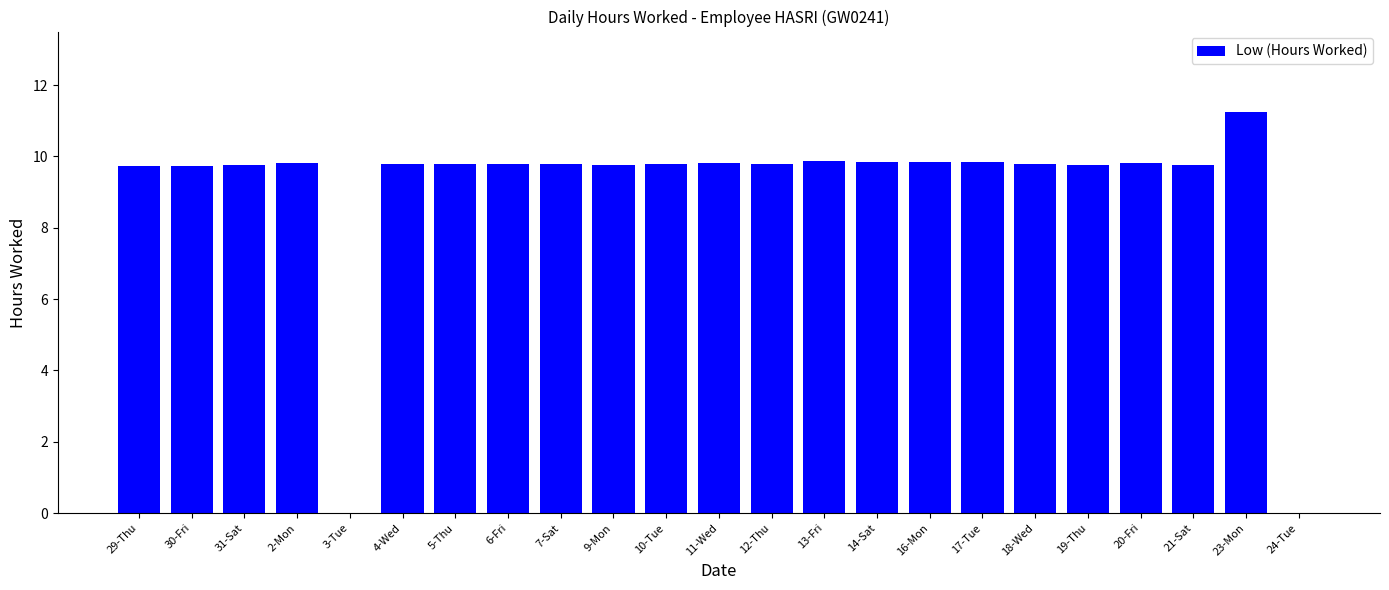

Which label corresponds to the largest value in the chart?

23-Mon